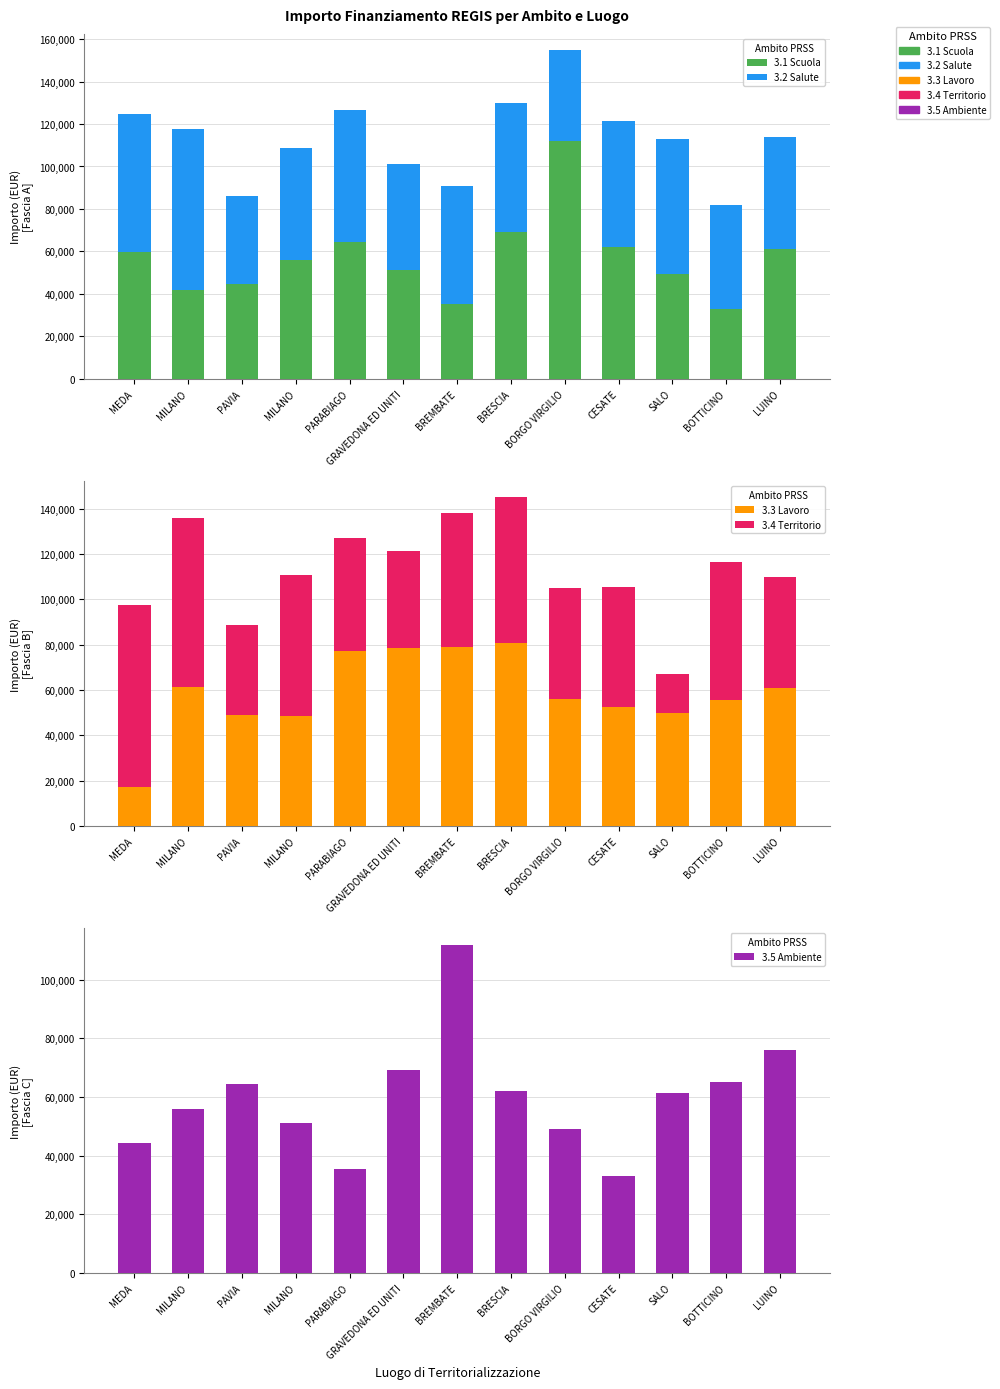

What are all the series names shown in the legend?

3.1 Scuola, 3.2 Salute, 3.3 Lavoro, 3.4 Territorio, 3.5 Ambiente